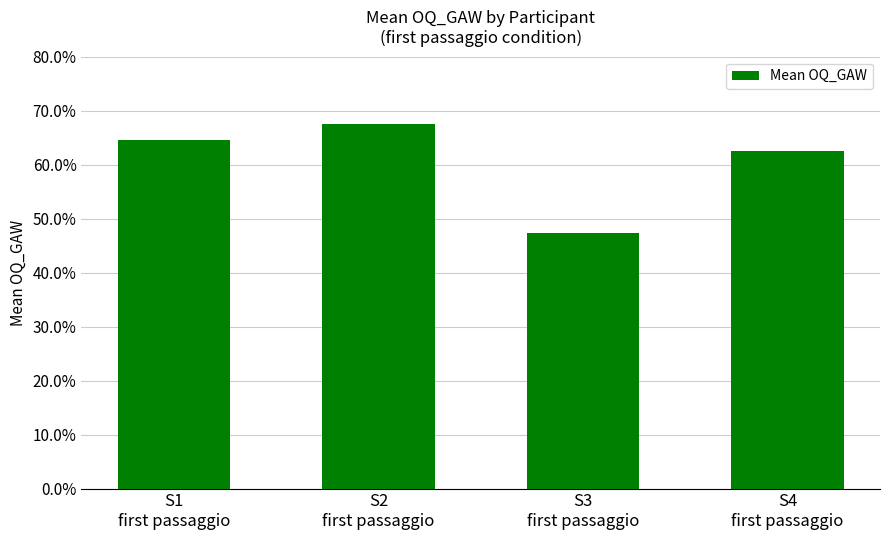

Which label corresponds to the smallest value in the chart?

S3
first passaggio